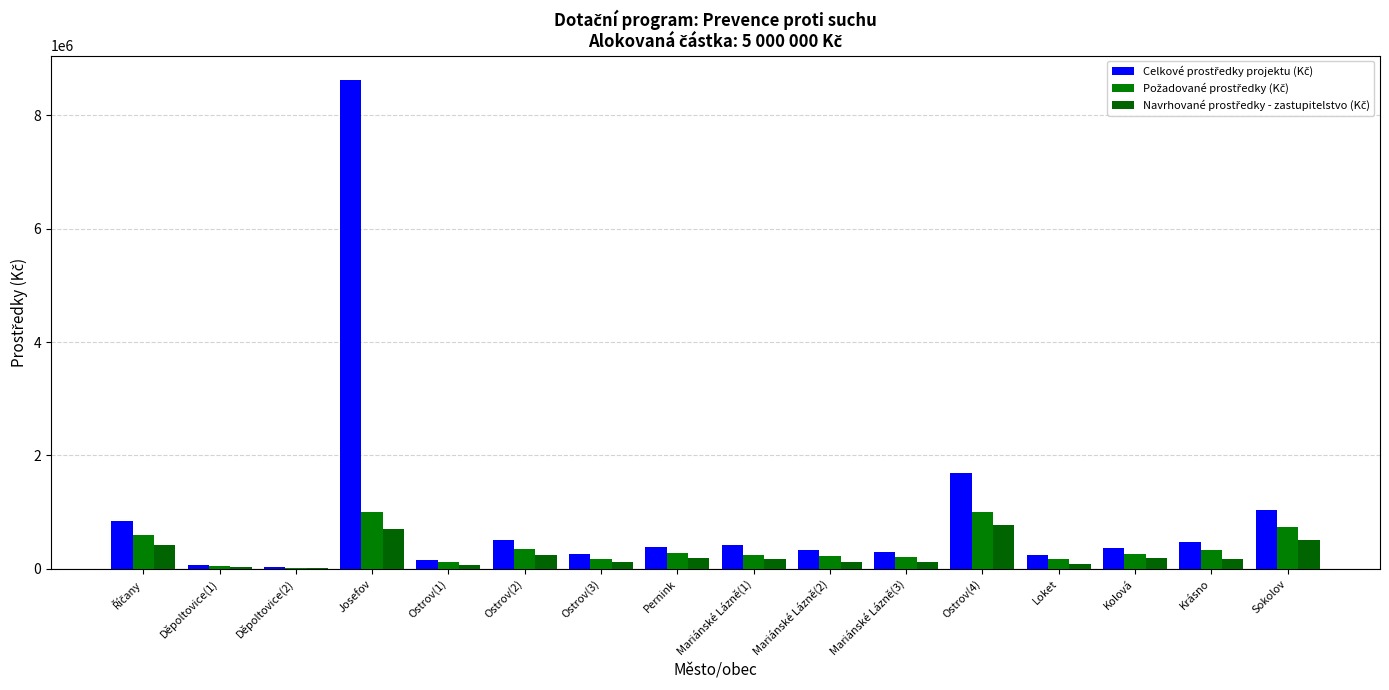

How many groups of bars are there?

16